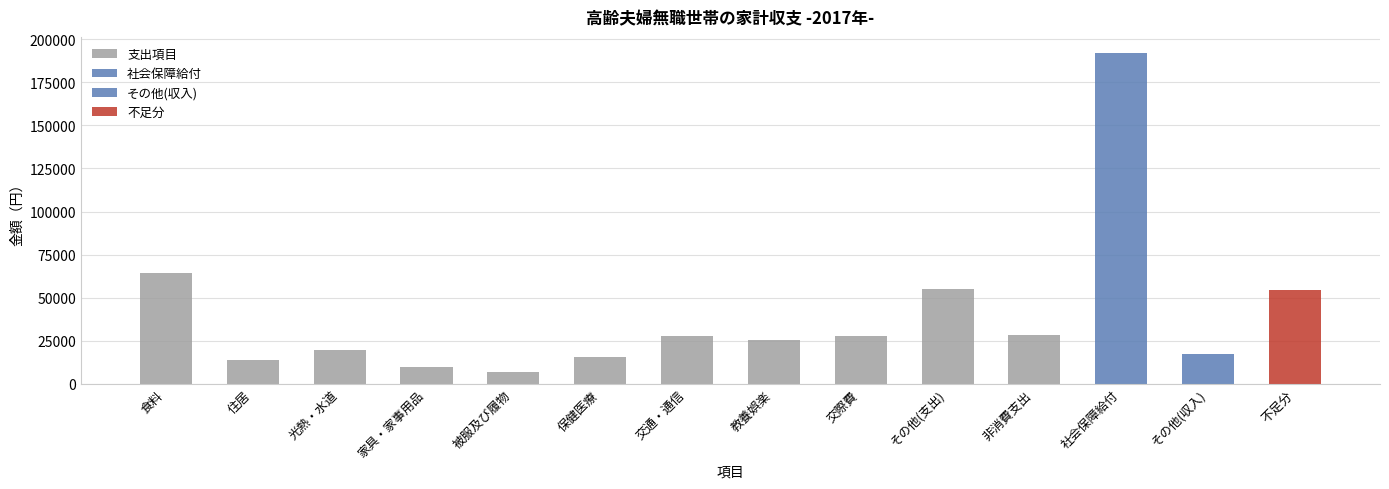

True or false: 支出項目 has a value of 8281 at 保健医療.

False